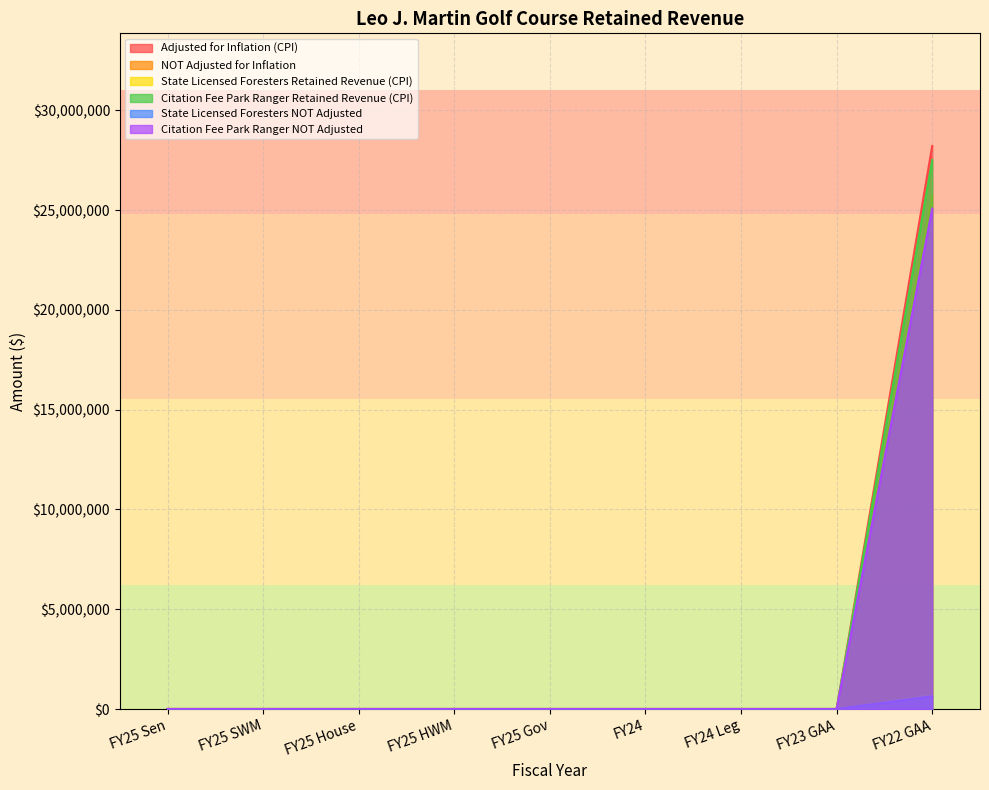

At which label does State Licensed Foresters NOT Adjusted reach its peak?

FY22 GAA